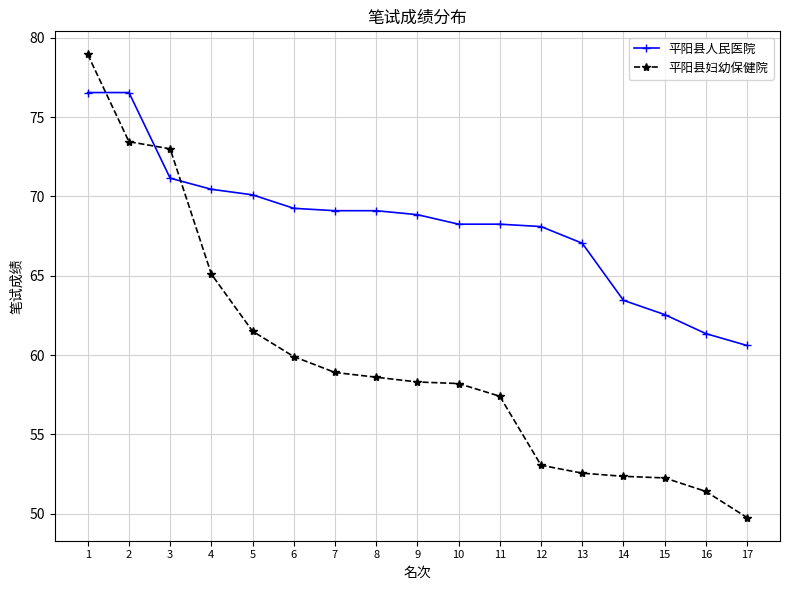

What is the difference between the maximum and second lowest values in the 平阳县人民医院 series?

15.2